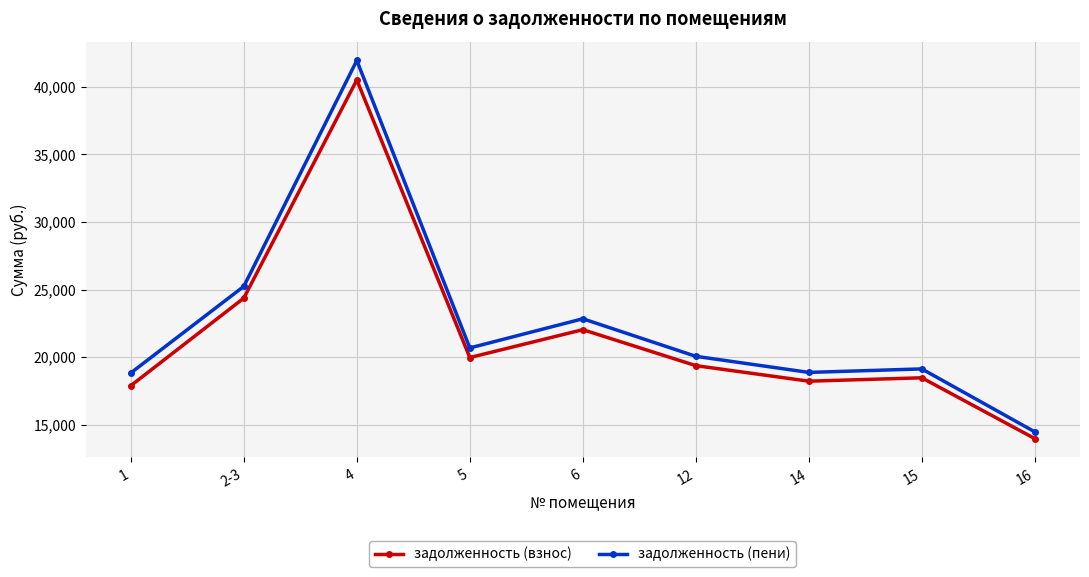

What is the value of the задолженность (пени) point at the 4th from the left?

20683.2